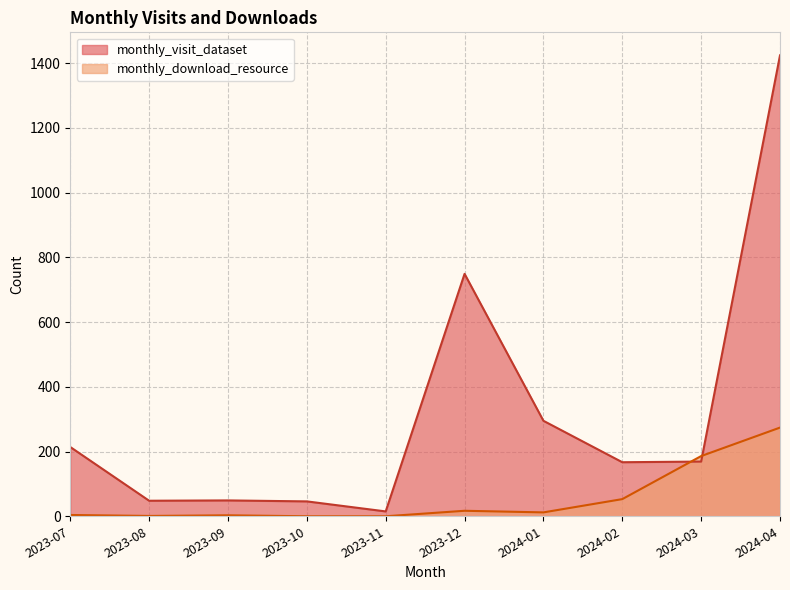

The monthly_visit_dataset series shows 167 at 2024-02. True or false?

True